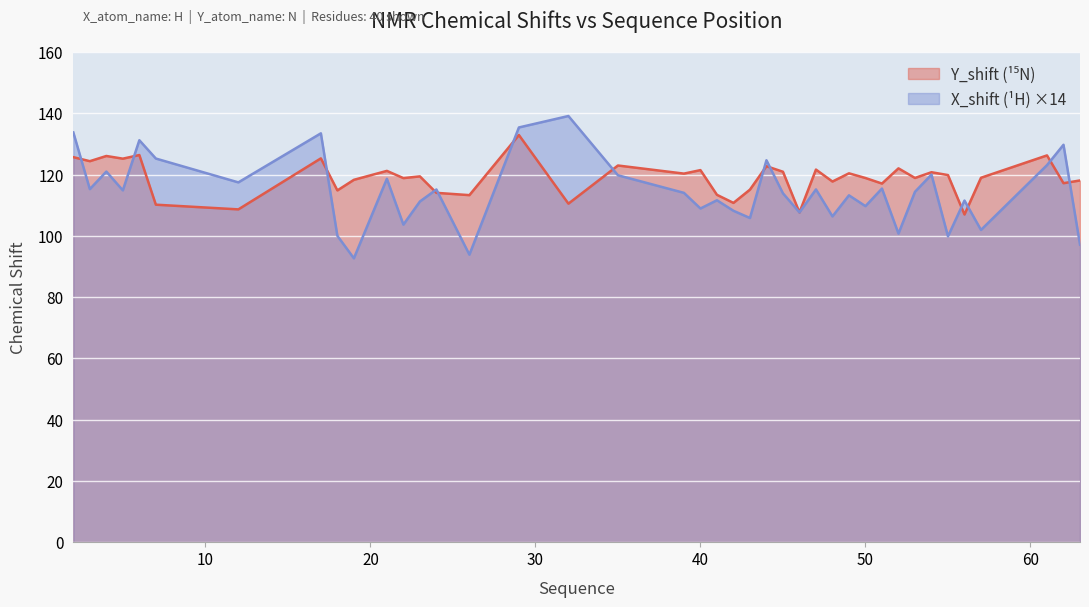

What is the total value across all series at 53?

233.3